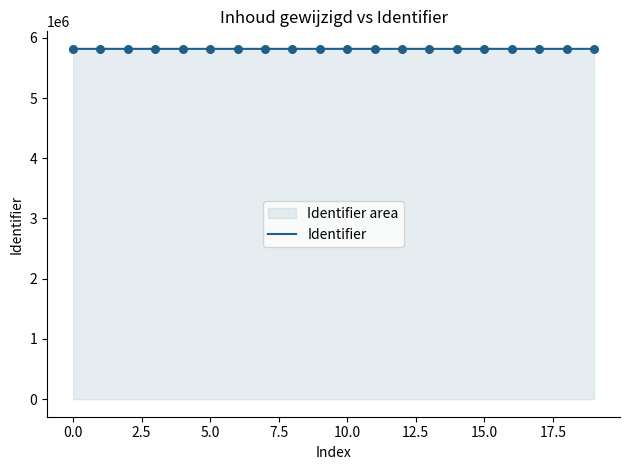

What is the minimum value shown in the chart?

5816397